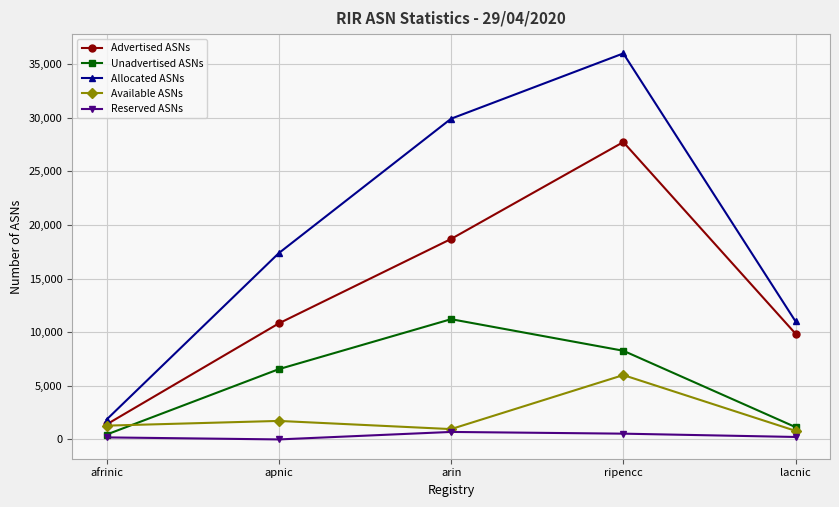

What is the label of the 4th point from the right?

apnic